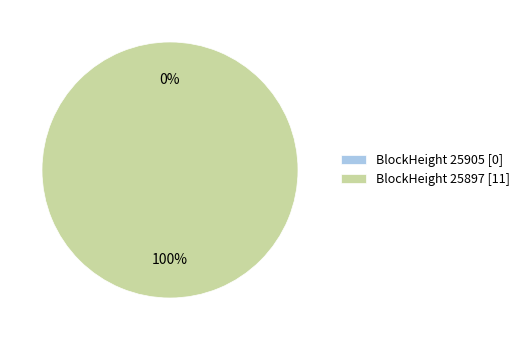

Combined, do 25897 and 25905 account for over 50%?

Yes